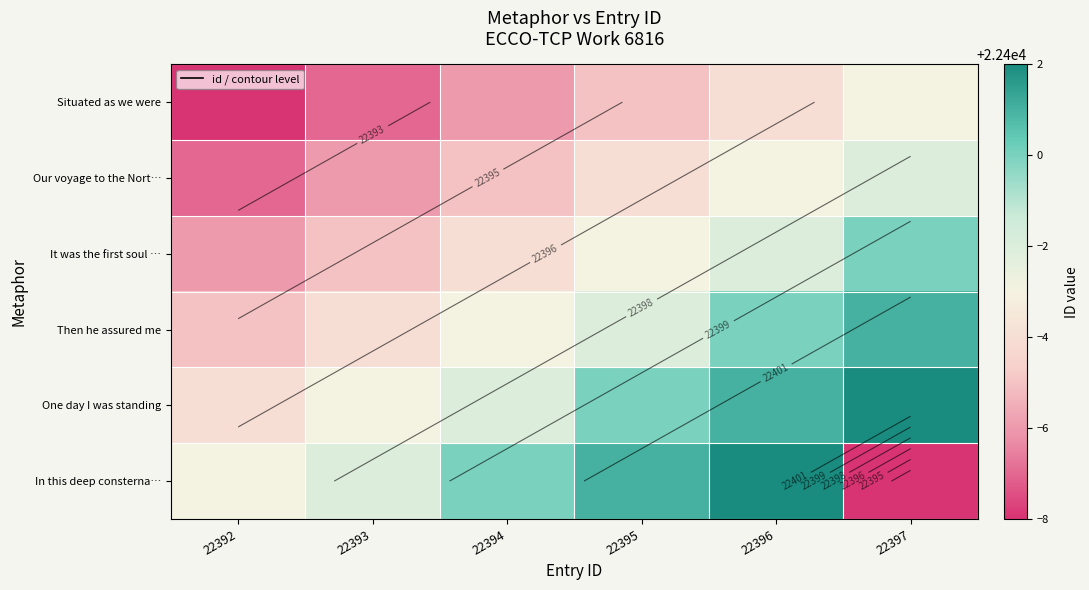

True or false: One day I was standing has a value of 22396 at 22392.

True